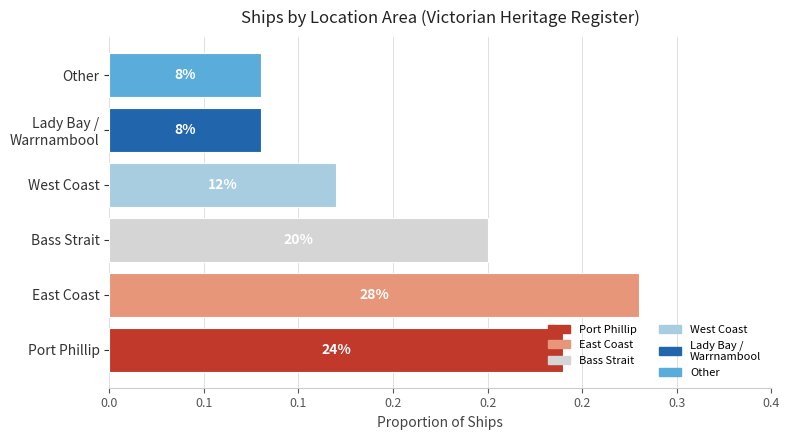

Does the chart contain any negative values?

No